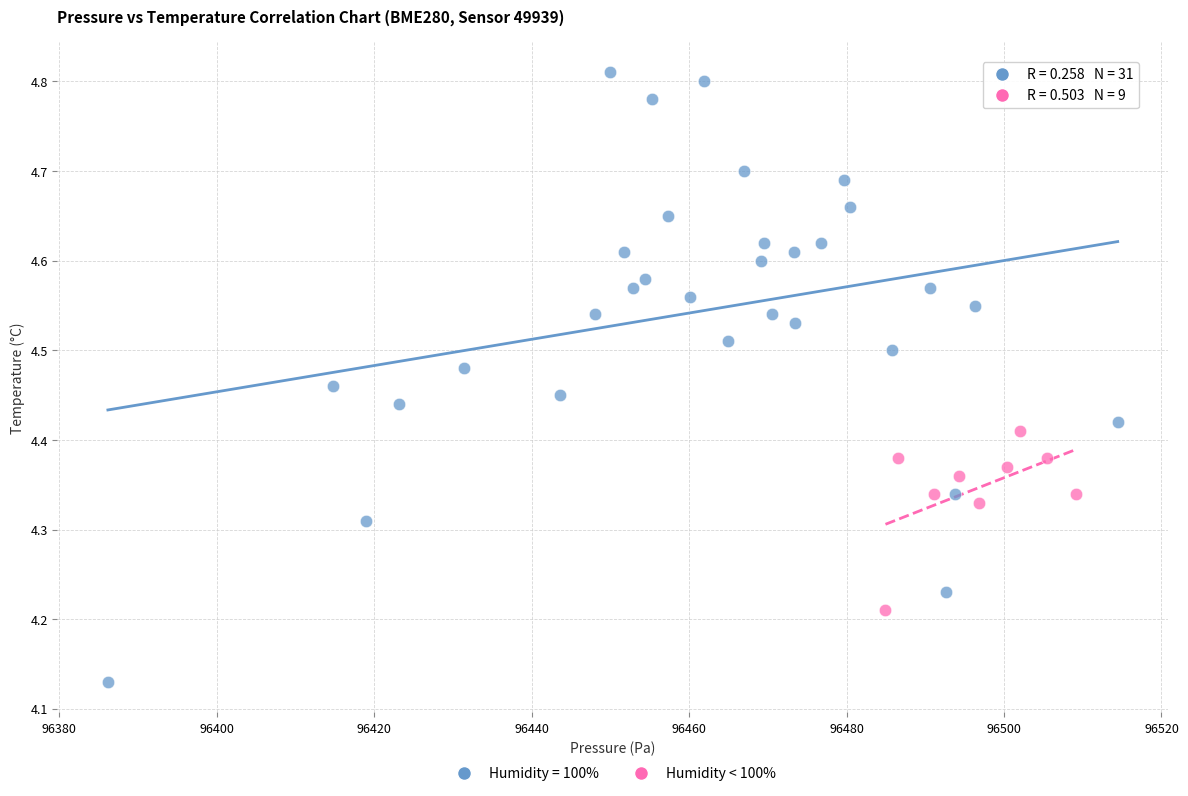

Which series has the largest Y range (max minus min)?

Humidity = 100%